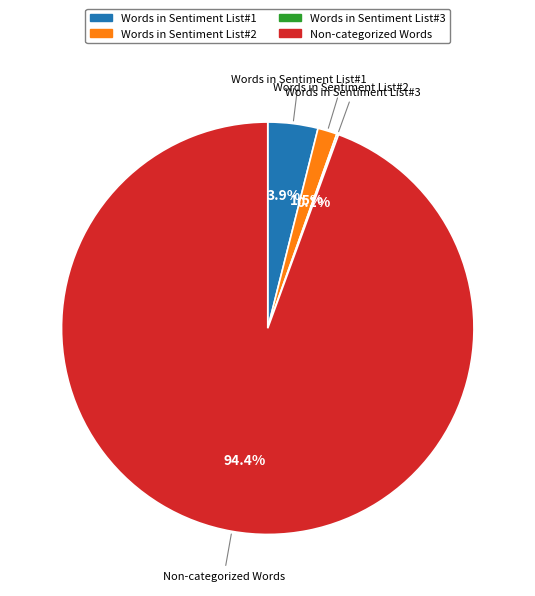

Does any single category account for the majority?

Yes